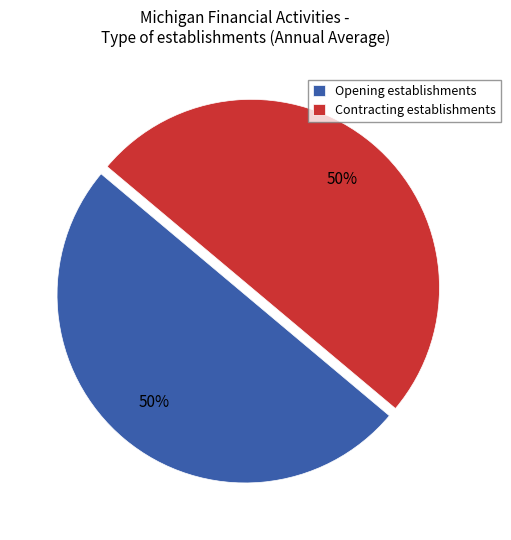

How many segments does this pie chart have?

2